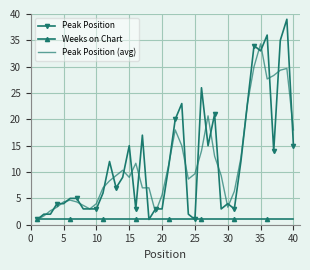

Rank the series by their maximum value, from highest to lowest.

Peak Position, Peak Position (avg), Weeks on Chart